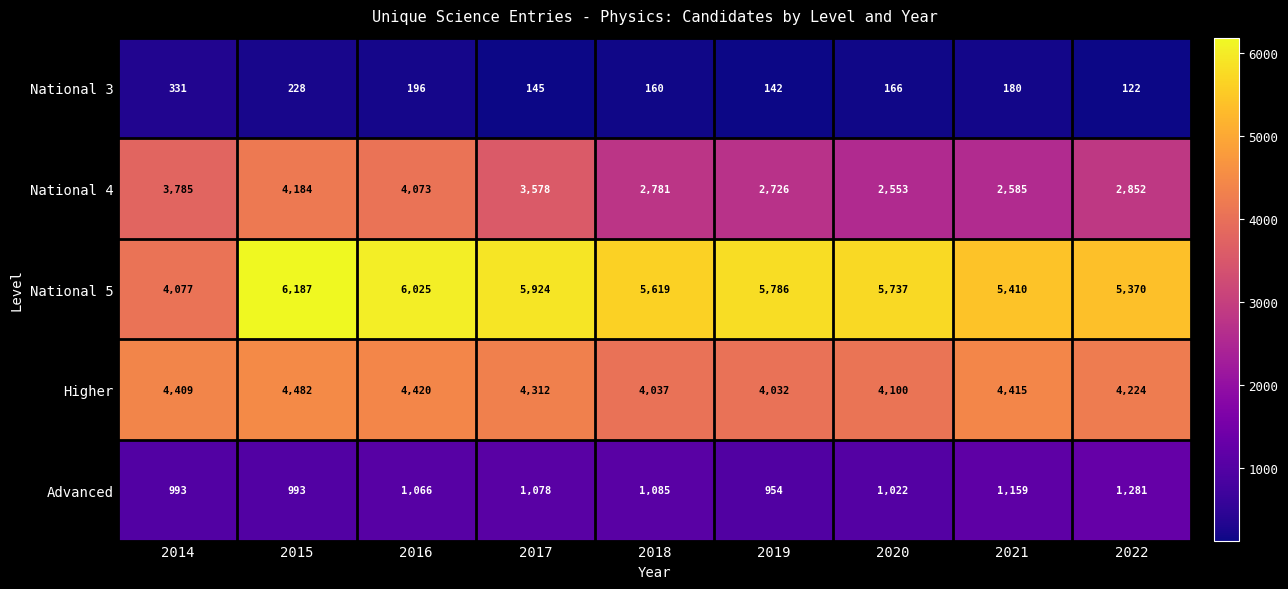

List the labels in order of National 3 value, smallest first.

2022, 2019, 2017, 2018, 2020, 2021, 2016, 2015, 2014